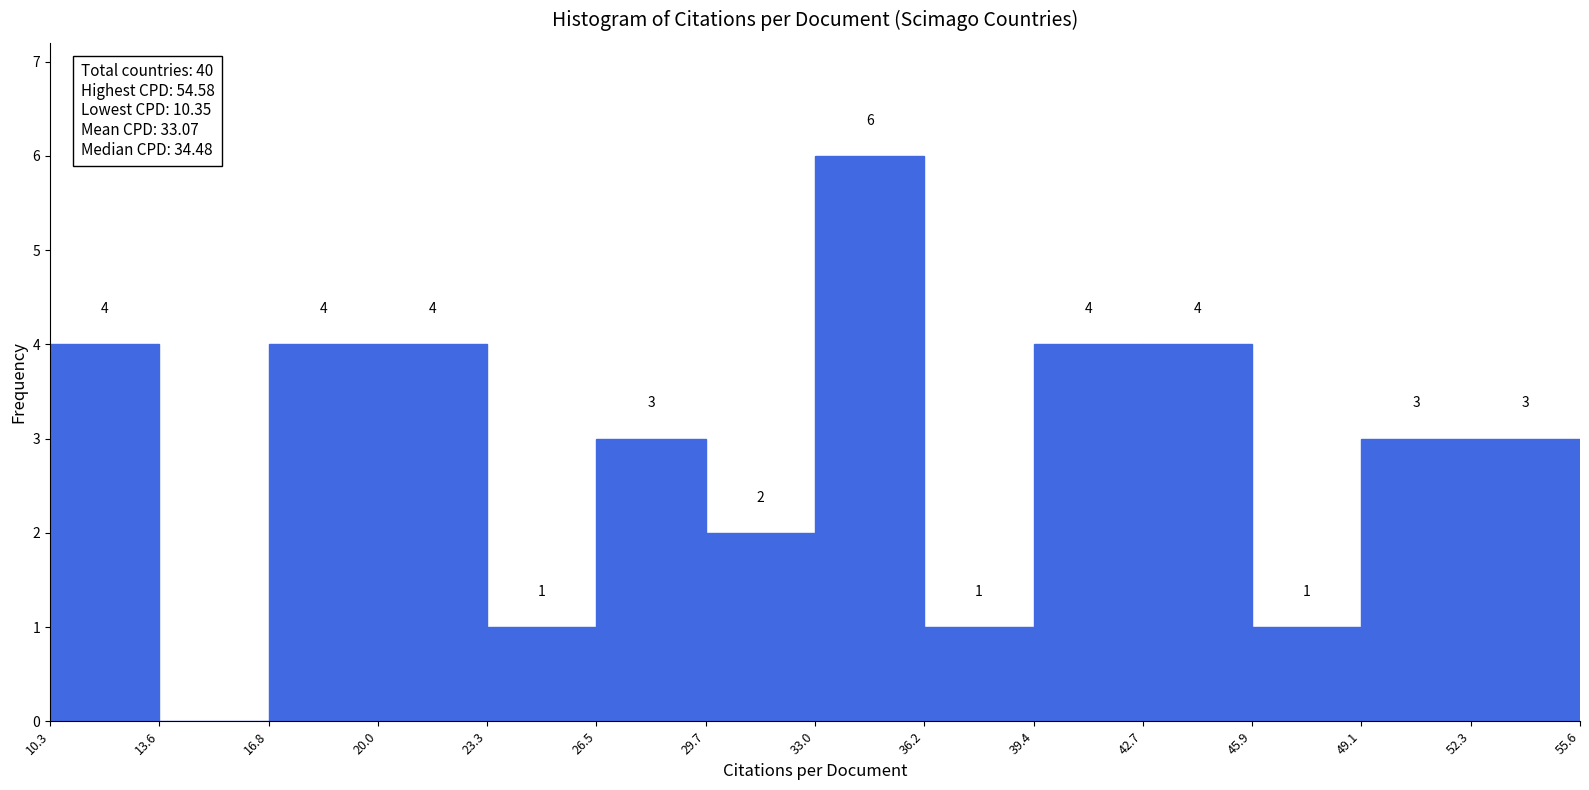

Which range on the x-axis has the tallest bar?

33.0 to 36.2